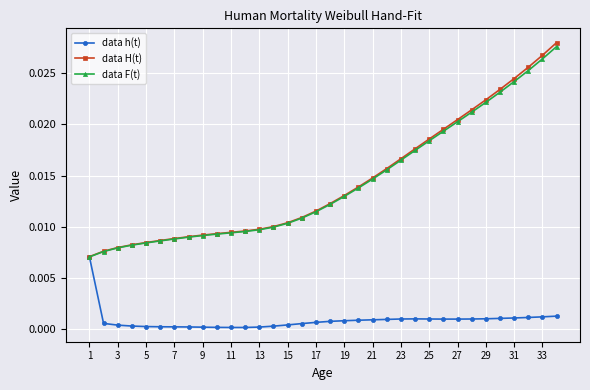

Which series has the largest range (max minus min)?

data H(t)